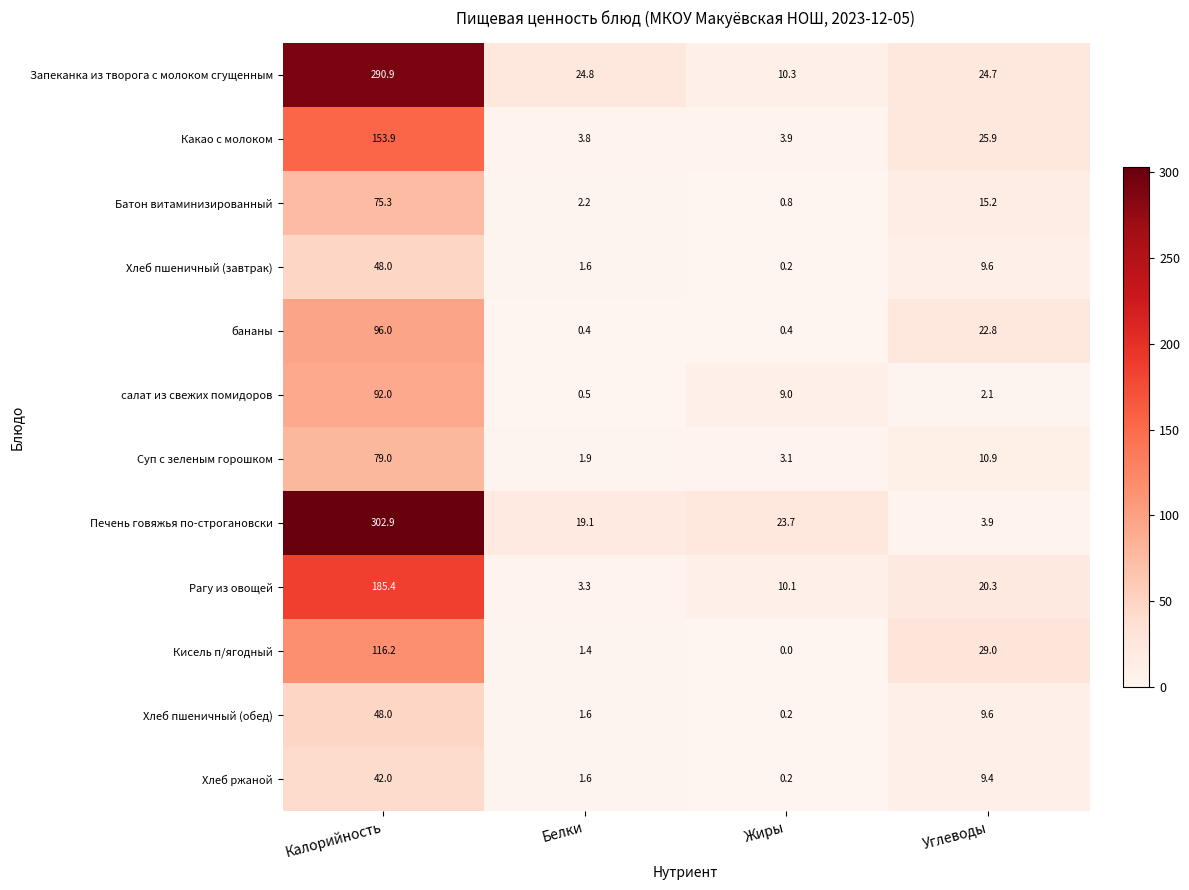

At which label is Хлеб ржаной closest to 21?

Углеводы